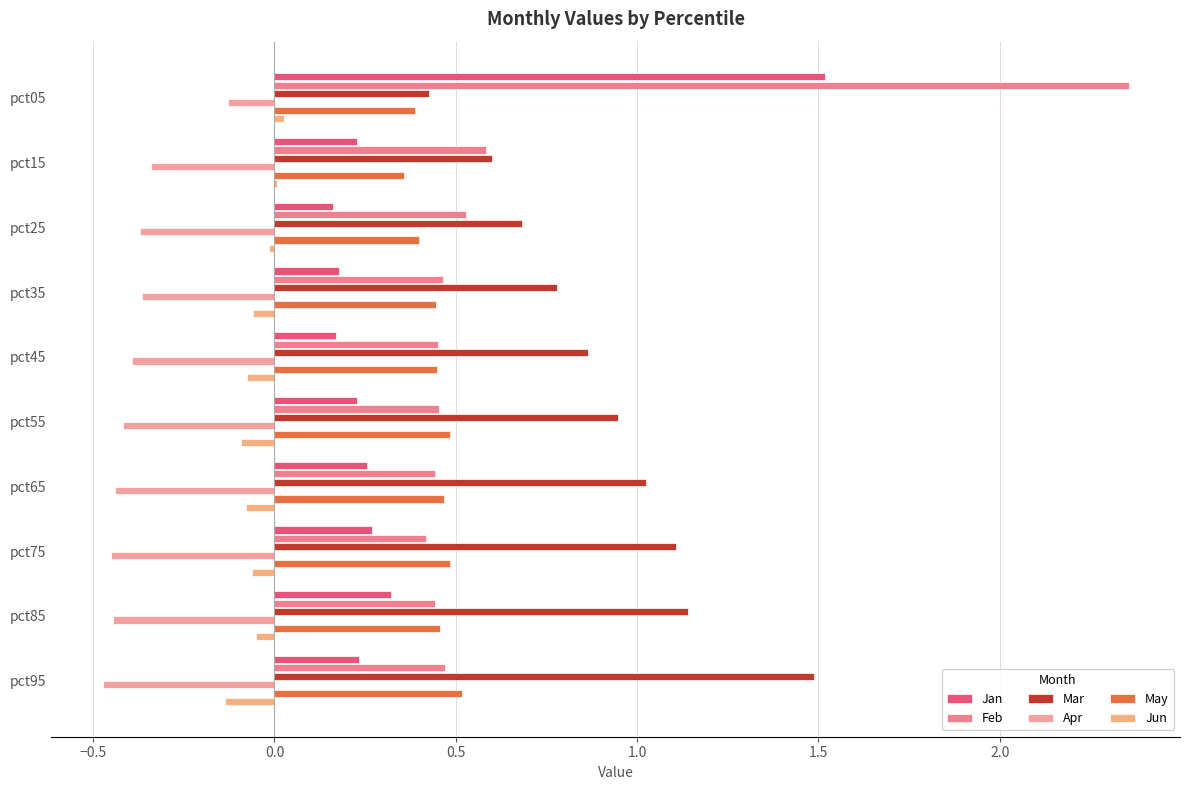

How many Jan values are between 0 and 1?

9